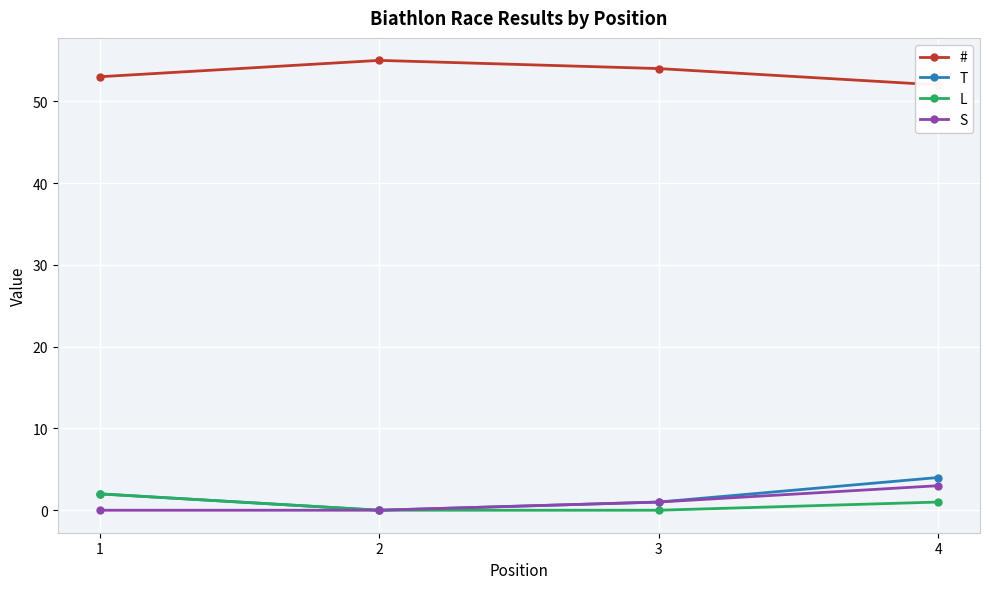

At 4, list the series in order from smallest to largest.

L, S, T, #